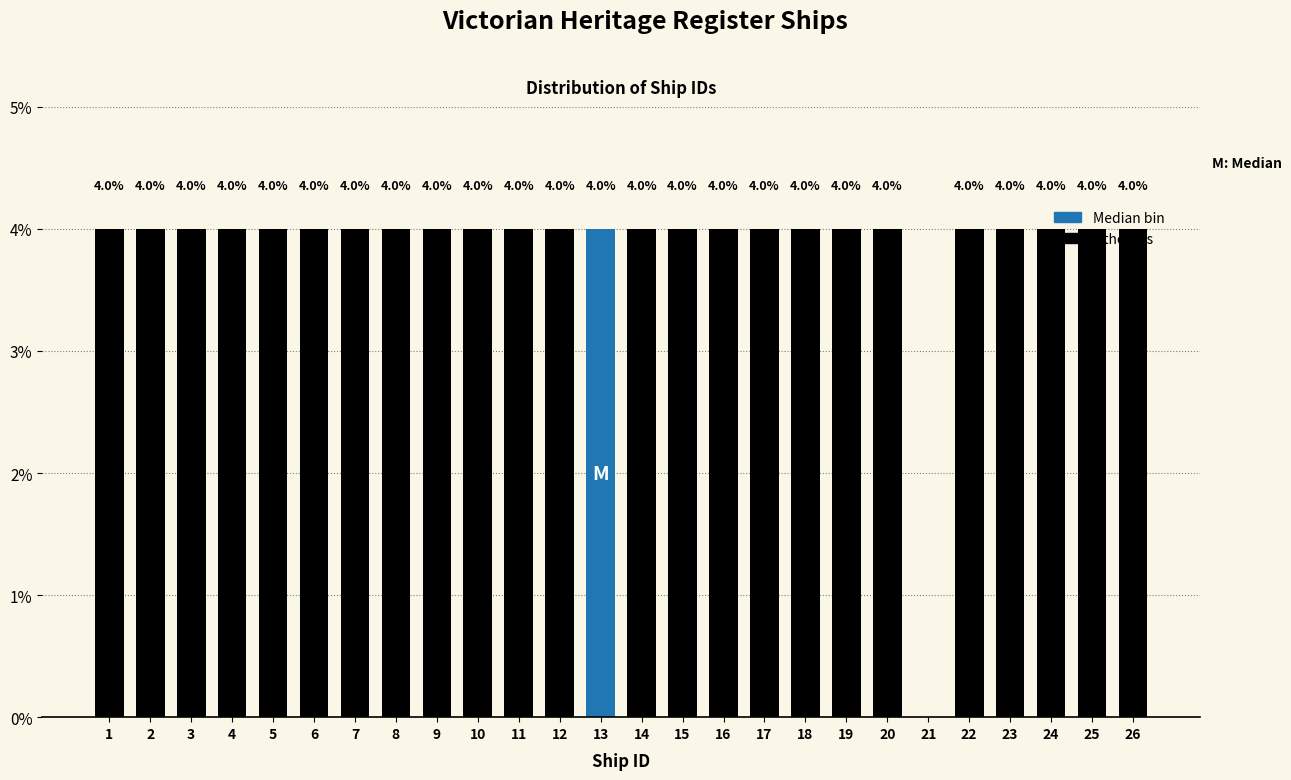

How many values are between 4 and 5?

25